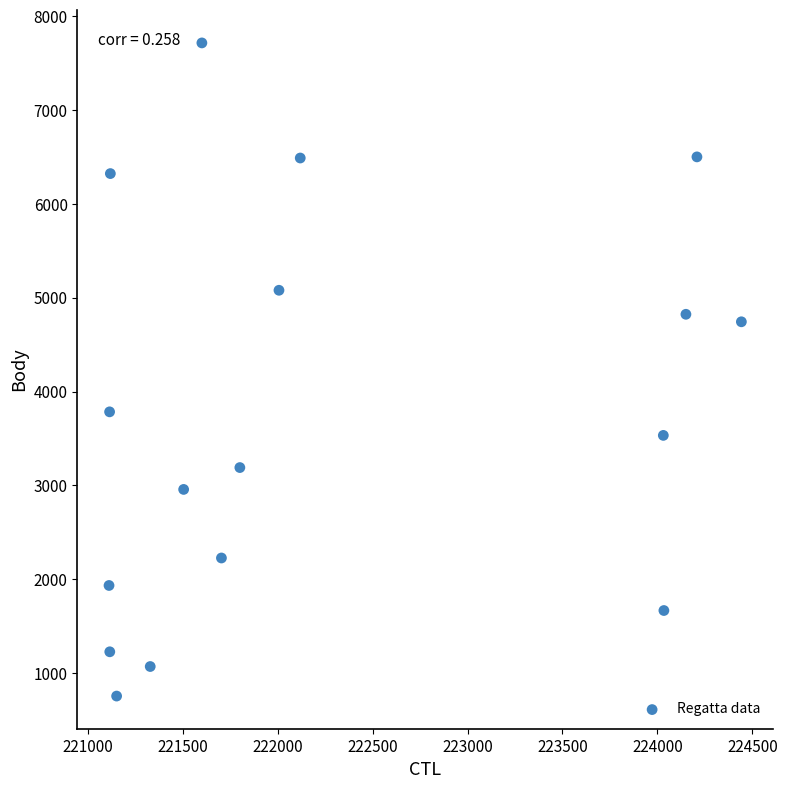

What is the range of Y values (max minus min)?

6963